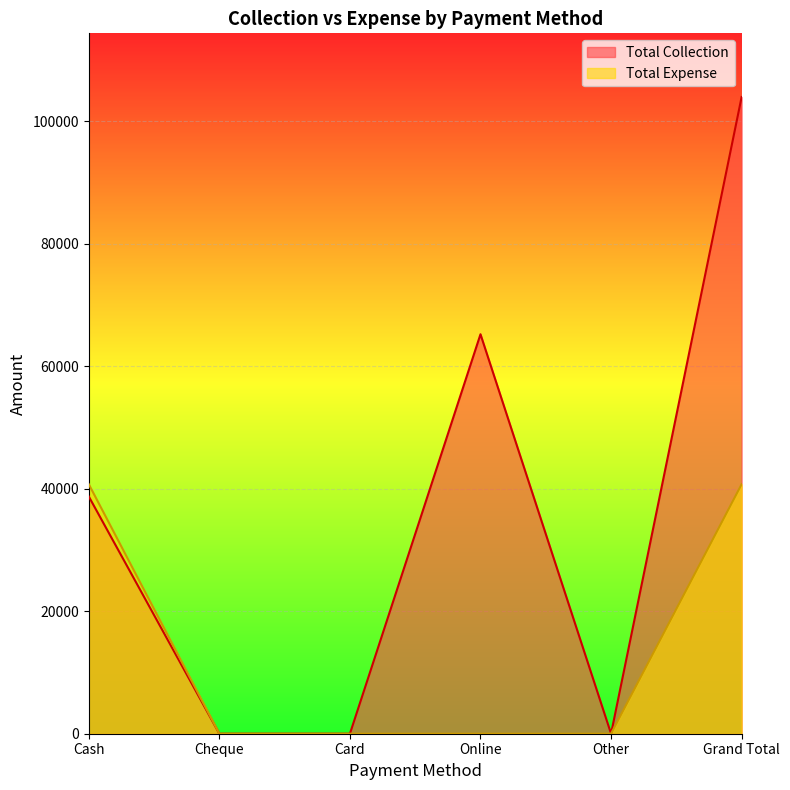

How many positive values does the Total Collection series have?

3